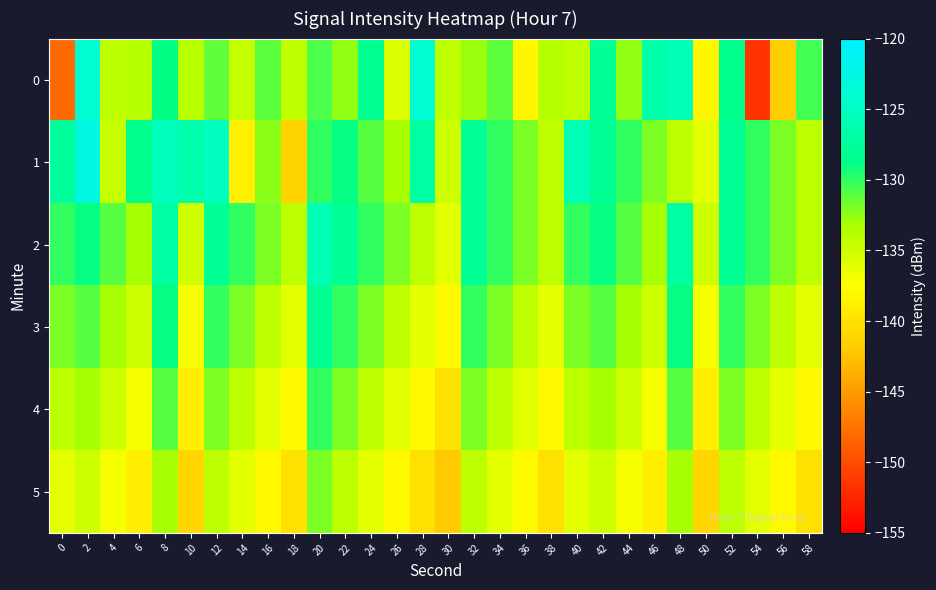

Rank the series by their maximum value, from lowest to highest.

5, 4, 3, 2, 0, 1